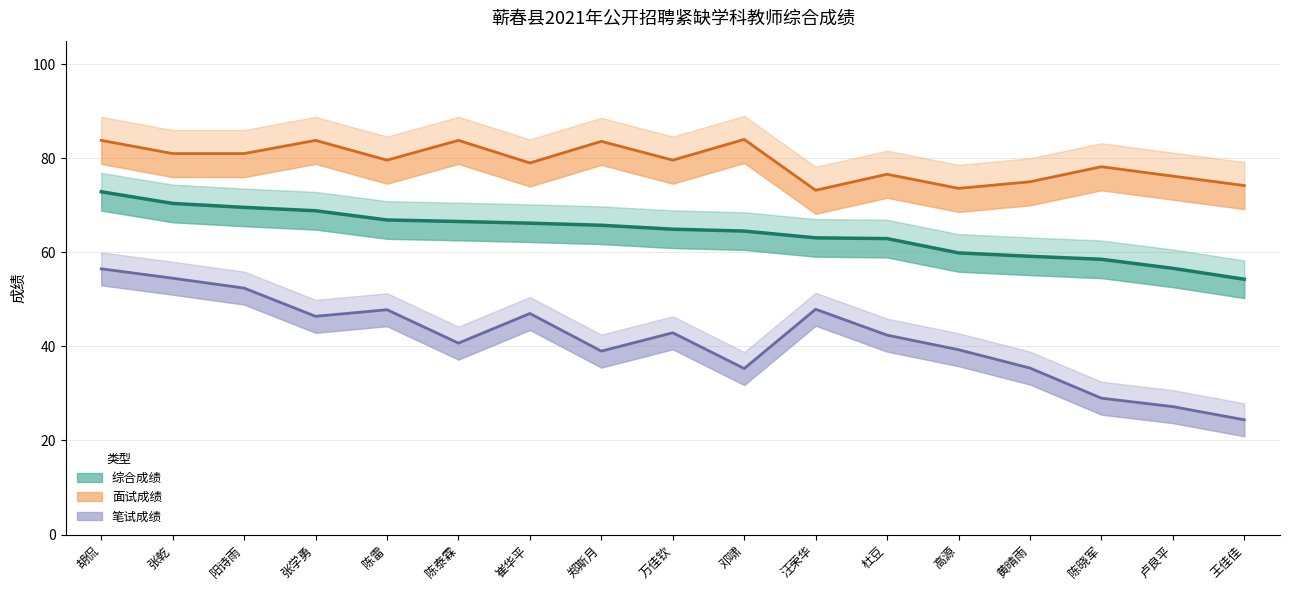

How many values in the 笔试成绩 series exceed 42?

9